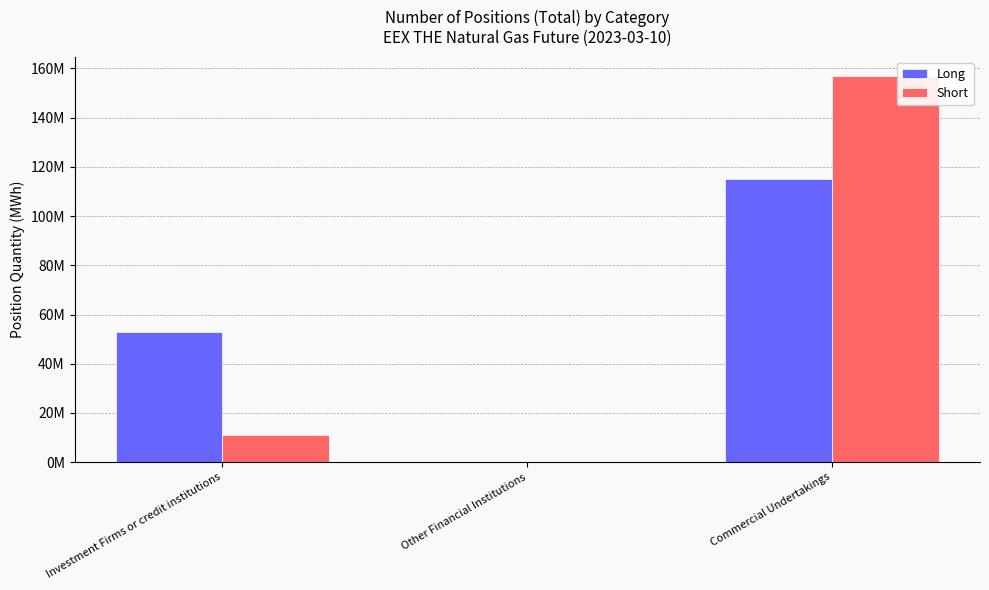

What is the value of the Short bar at the 1st from the left?

10934799